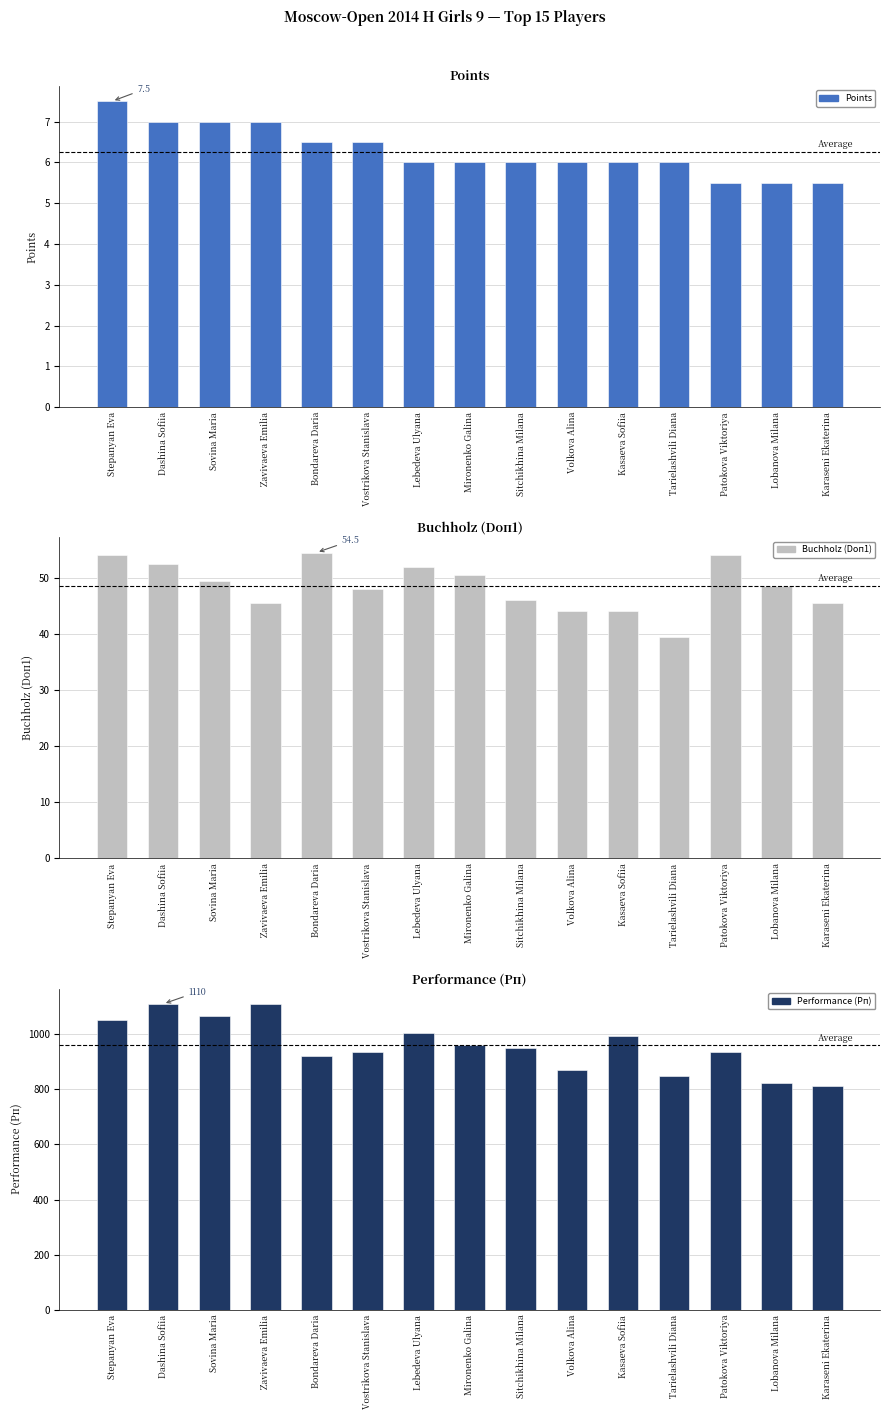

List the series in order of their peak value, lowest first.

Points, Buchholz (Doп1), Performance (Рп)